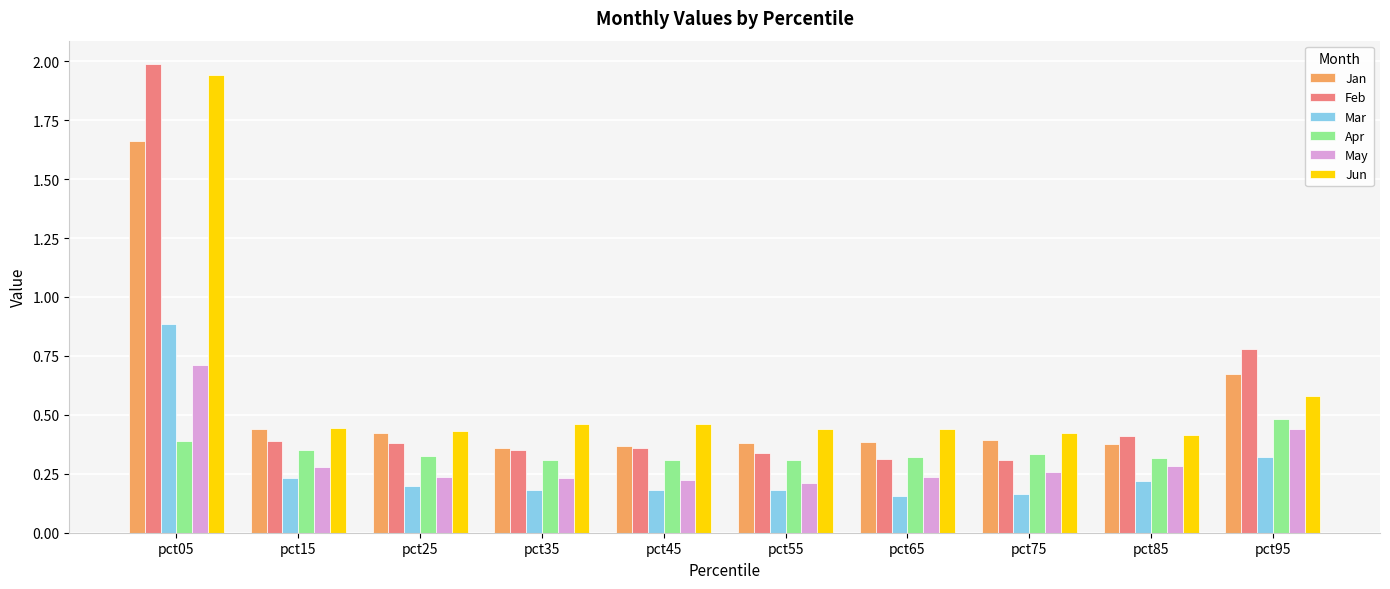

Is the value of Feb at pct95 greater than the value of Jun at pct55?

Yes